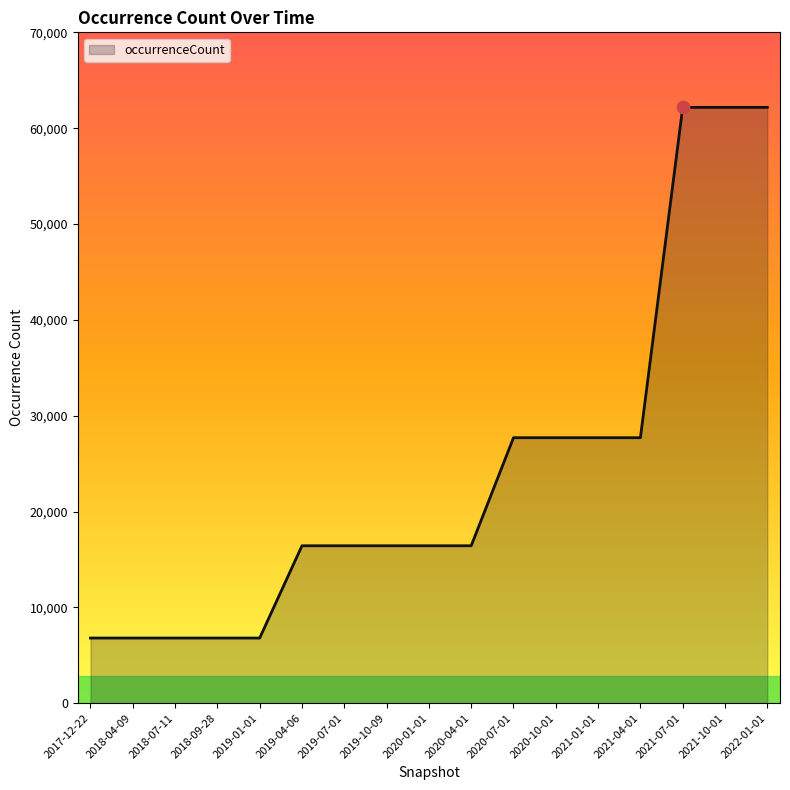

Between 2022-01-01 and 2021-01-01, which is larger?

2022-01-01